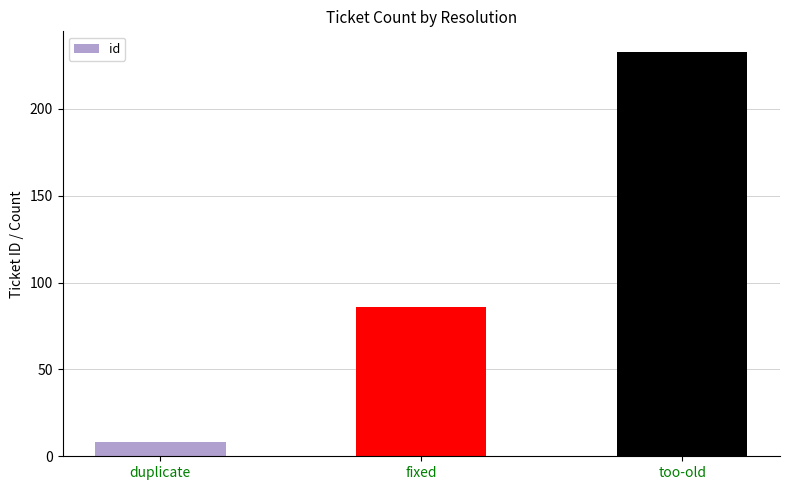

How many data points does each series have?

3